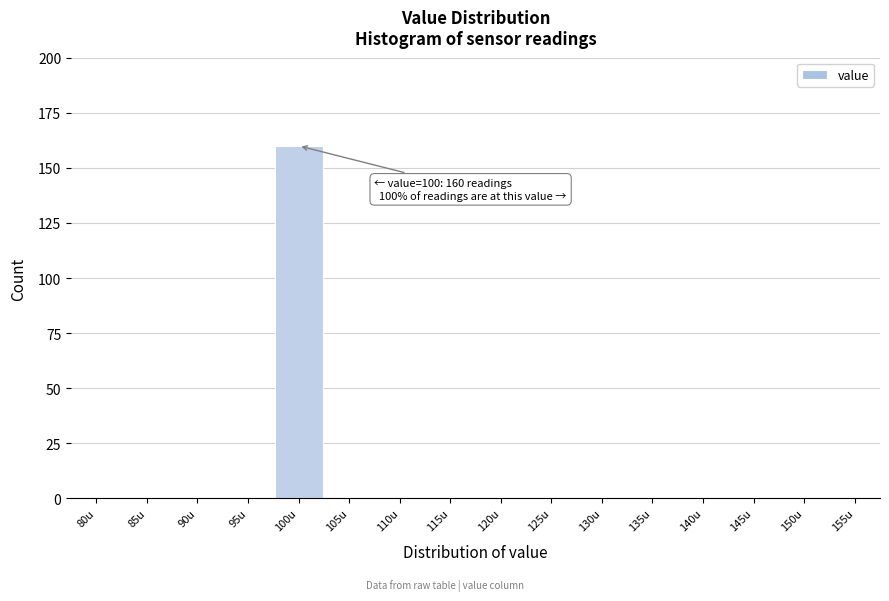

Reading left to right, list all the values displayed in this chart.

80u=0	85u=0	90u=0	95u=0	100u=160	105u=0	110u=0	115u=0	120u=0	125u=0	130u=0	135u=0	140u=0	145u=0	150u=0	155u=0